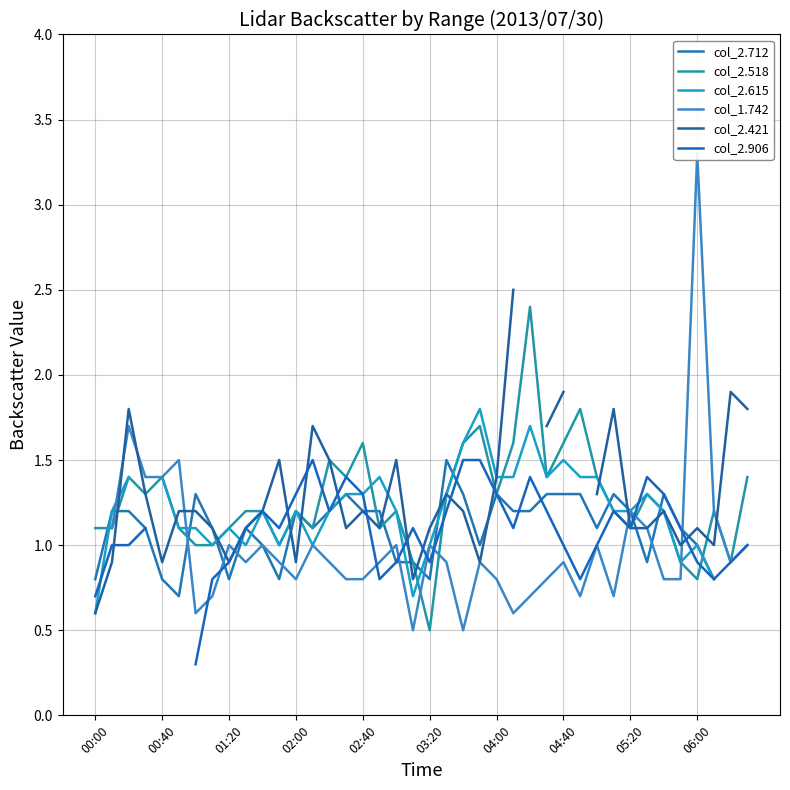

How many times do col_2.906 and col_2.615 cross each other?

6